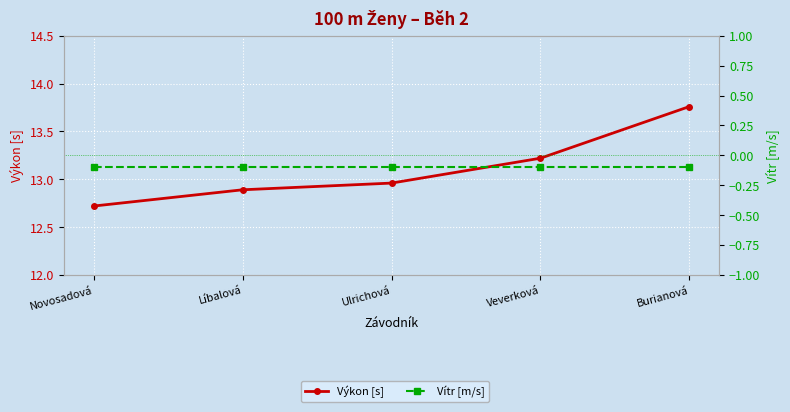

What is the average value of the Vítr [m/s] series?

-0.1